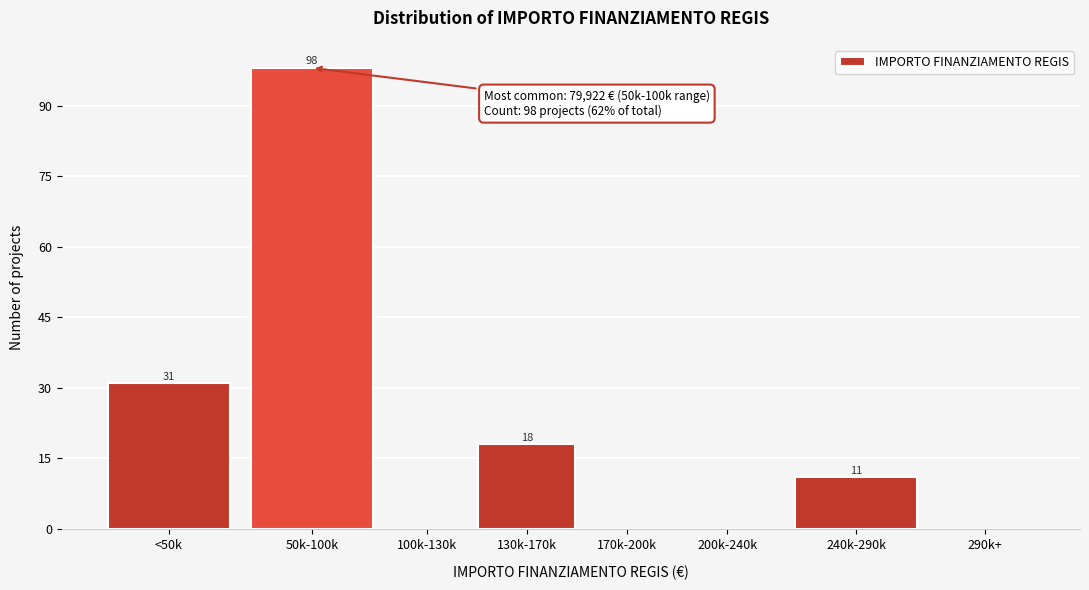

Reading left to right, extract all data points from this chart.

<50k=31	50k-100k=98	100k-130k=0	130k-170k=18	170k-200k=0	200k-240k=0	240k-290k=11	290k+=0